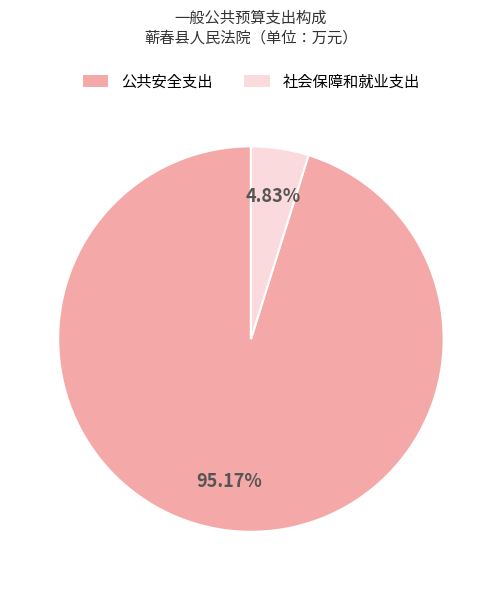

Does 社会保障和就业支出 represent more than half of the total?

No